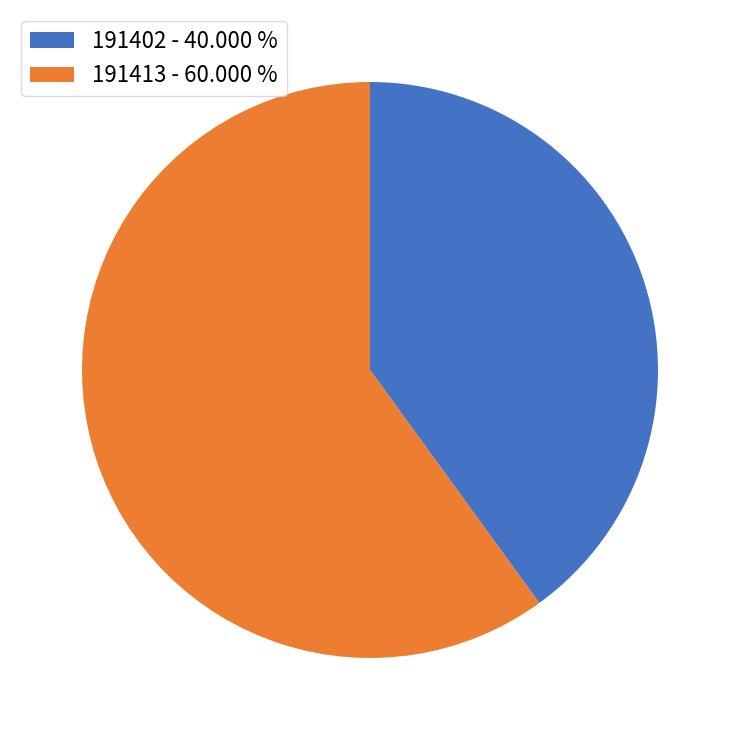

Approximately how many times larger is the value at 191402 compared to 191413?

0.7